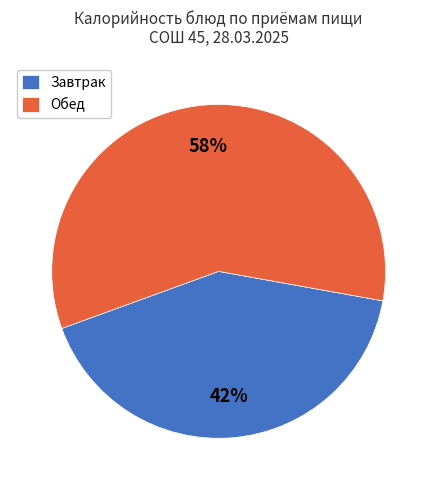

The Обед slice represents 50% of the pie. True or false?

False